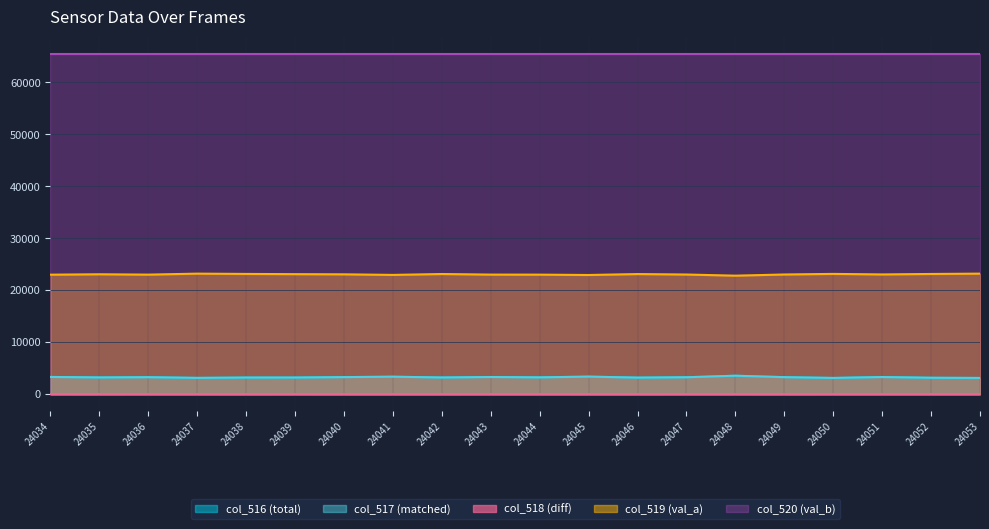

At which label does col_518 first exceed 1?

24043